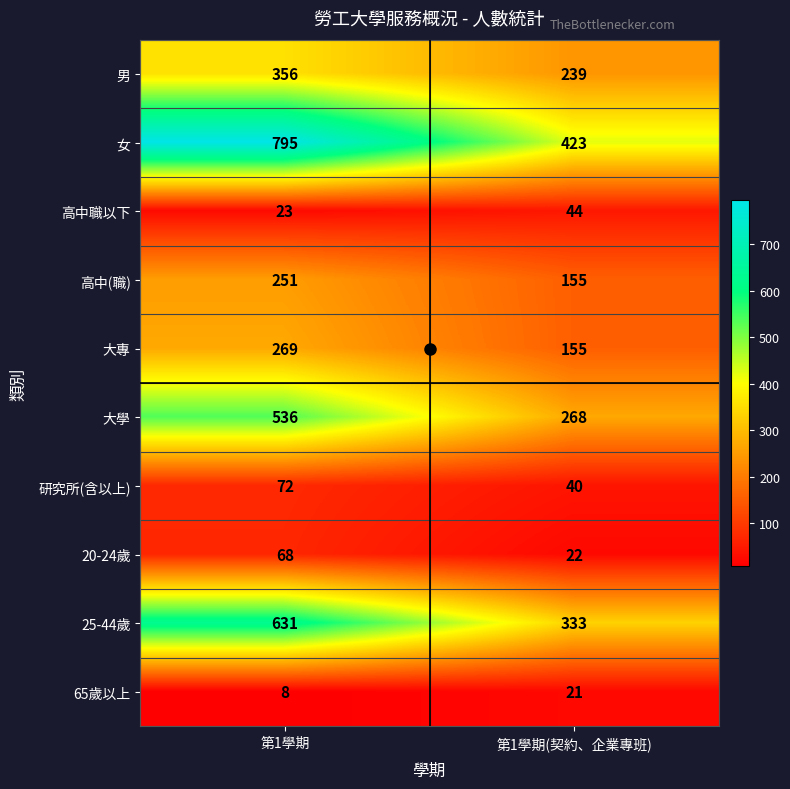

The value of 20-24歲 at 第1學期(契約、企業專班) is 38. True or false?

False